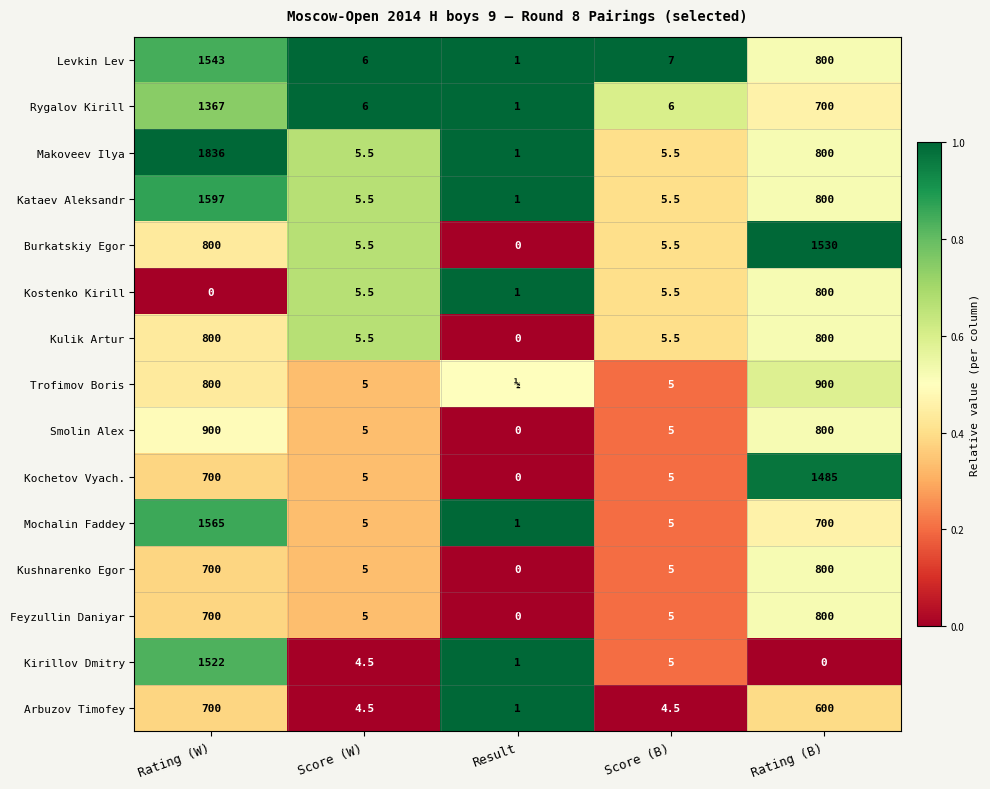

What is the difference between the Kochetov Vyach. values at Rating (B) and Score (B)?

1480.0